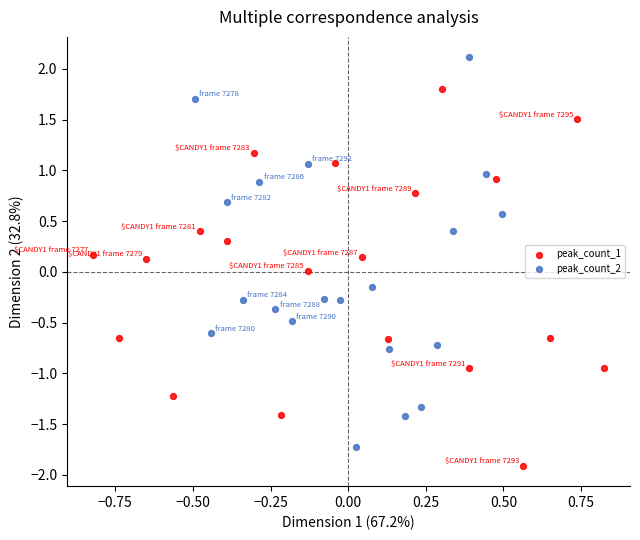

Which series reaches the minimum Y coordinate?

peak_count_1